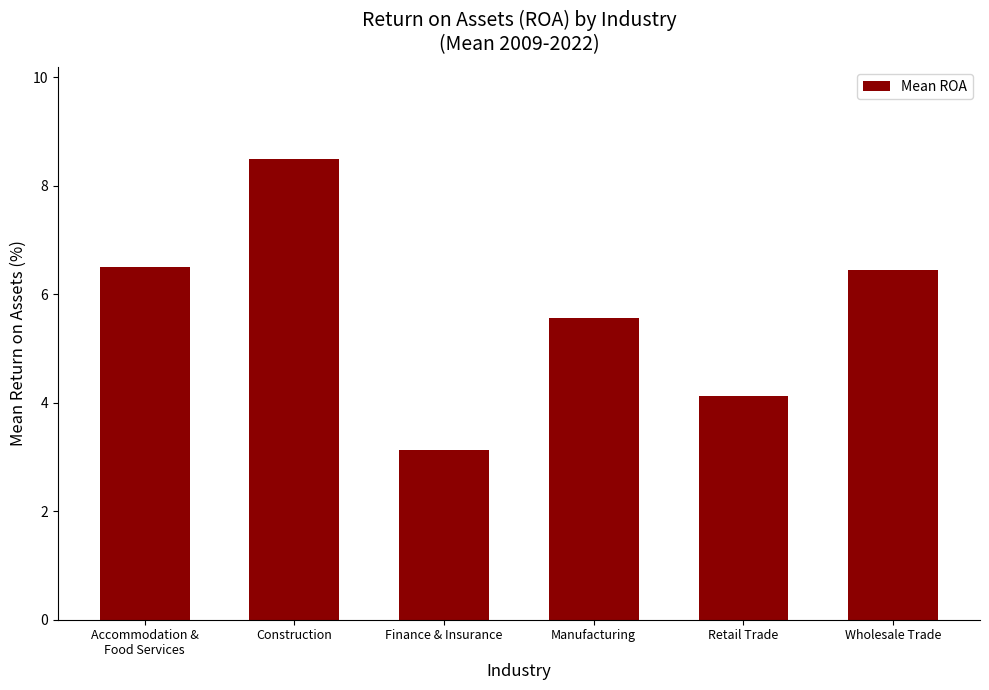

What is the average value?

5.7